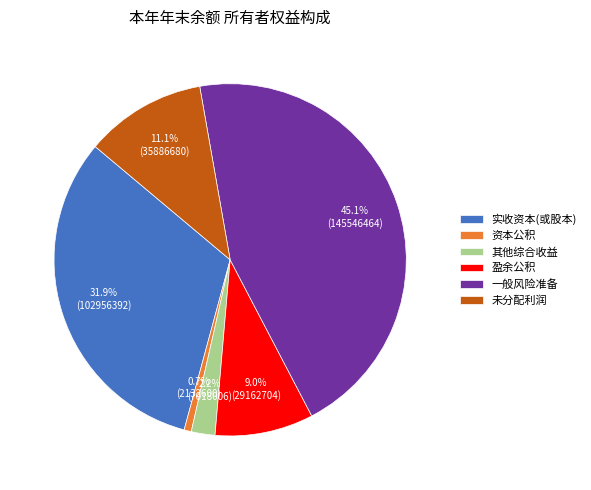

How many segments does this pie chart have?

6